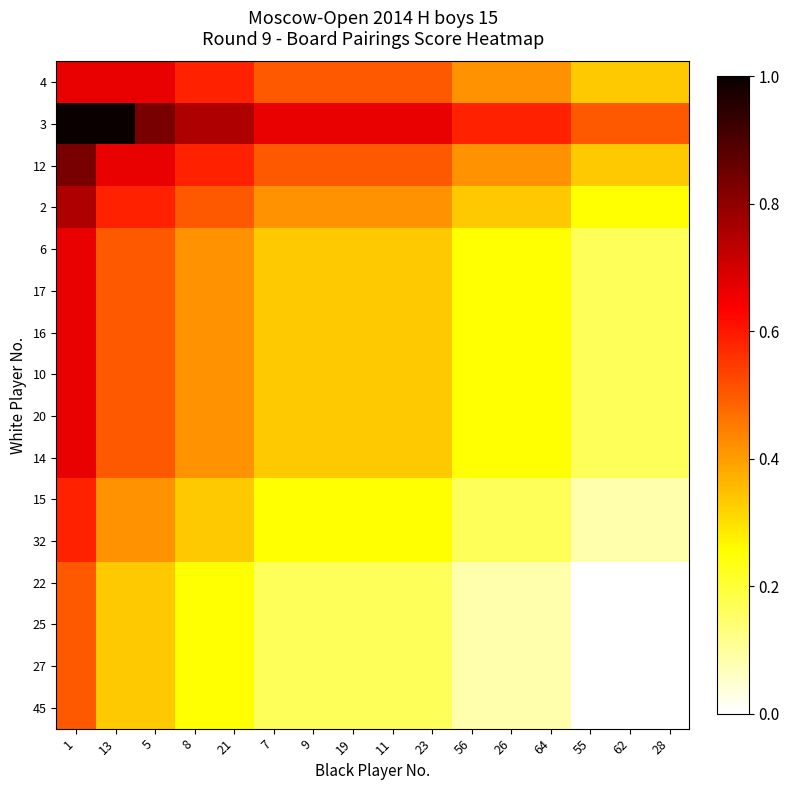

Reading left to right, transcribe all the data shown in this chart.

4: 1=0.7	13=0.7	5=0.7	8=0.6	21=0.6	7=0.5	9=0.5	19=0.5	11=0.5	23=0.5	56=0.4	26=0.4	64=0.4	55=0.3	62=0.3	28=0.3
3: 1=1.0	13=1.0	5=0.8	8=0.8	21=0.8	7=0.7	9=0.7	19=0.7	11=0.7	23=0.7	56=0.6	26=0.6	64=0.6	55=0.5	62=0.5	28=0.5
12: 1=0.8	13=0.7	5=0.7	8=0.6	21=0.6	7=0.5	9=0.5	19=0.5	11=0.5	23=0.5	56=0.4	26=0.4	64=0.4	55=0.3	62=0.3	28=0.3
2: 1=0.8	13=0.6	5=0.6	8=0.5	21=0.5	7=0.4	9=0.4	19=0.4	11=0.4	23=0.4	56=0.3	26=0.3	64=0.3	55=0.3	62=0.3	28=0.3
6: 1=0.7	13=0.5	5=0.5	8=0.4	21=0.4	7=0.3	9=0.3	19=0.3	11=0.3	23=0.3	56=0.3	26=0.3	64=0.3	55=0.2	62=0.2	28=0.2
17: 1=0.7	13=0.5	5=0.5	8=0.4	21=0.4	7=0.3	9=0.3	19=0.3	11=0.3	23=0.3	56=0.3	26=0.3	64=0.3	55=0.2	62=0.2	28=0.2
16: 1=0.7	13=0.5	5=0.5	8=0.4	21=0.4	7=0.3	9=0.3	19=0.3	11=0.3	23=0.3	56=0.3	26=0.3	64=0.3	55=0.2	62=0.2	28=0.2
10: 1=0.7	13=0.5	5=0.5	8=0.4	21=0.4	7=0.3	9=0.3	19=0.3	11=0.3	23=0.3	56=0.3	26=0.3	64=0.3	55=0.2	62=0.2	28=0.2
20: 1=0.7	13=0.5	5=0.5	8=0.4	21=0.4	7=0.3	9=0.3	19=0.3	11=0.3	23=0.3	56=0.3	26=0.3	64=0.3	55=0.2	62=0.2	28=0.2
14: 1=0.7	13=0.5	5=0.5	8=0.4	21=0.4	7=0.3	9=0.3	19=0.3	11=0.3	23=0.3	56=0.3	26=0.3	64=0.3	55=0.2	62=0.2	28=0.2
15: 1=0.6	13=0.4	5=0.4	8=0.3	21=0.3	7=0.3	9=0.3	19=0.3	11=0.3	23=0.3	56=0.2	26=0.2	64=0.2	55=0.1	62=0.1	28=0.1
32: 1=0.6	13=0.4	5=0.4	8=0.3	21=0.3	7=0.3	9=0.3	19=0.3	11=0.3	23=0.3	56=0.2	26=0.2	64=0.2	55=0.1	62=0.1	28=0.1
22: 1=0.5	13=0.3	5=0.3	8=0.3	21=0.3	7=0.2	9=0.2	19=0.2	11=0.2	23=0.2	56=0.1	26=0.1	64=0.1	55=0.0	62=0.0	28=0.0
25: 1=0.5	13=0.3	5=0.3	8=0.3	21=0.3	7=0.2	9=0.2	19=0.2	11=0.2	23=0.2	56=0.1	26=0.1	64=0.1	55=0.0	62=0.0	28=0.0
27: 1=0.5	13=0.3	5=0.3	8=0.3	21=0.3	7=0.2	9=0.2	19=0.2	11=0.2	23=0.2	56=0.1	26=0.1	64=0.1	55=0.0	62=0.0	28=0.0
45: 1=0.5	13=0.3	5=0.3	8=0.3	21=0.3	7=0.2	9=0.2	19=0.2	11=0.2	23=0.2	56=0.1	26=0.1	64=0.1	55=0.0	62=0.0	28=0.0